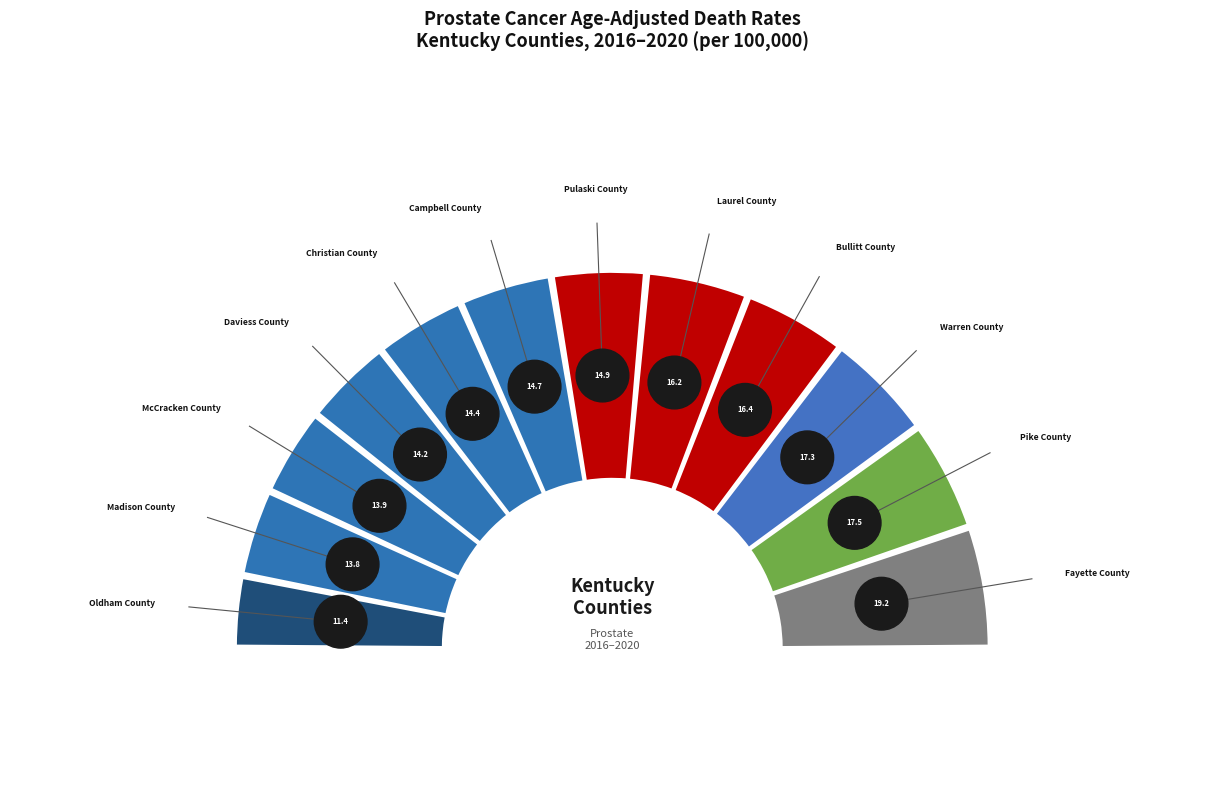

The Pike County slice represents 16% of the pie. True or false?

False